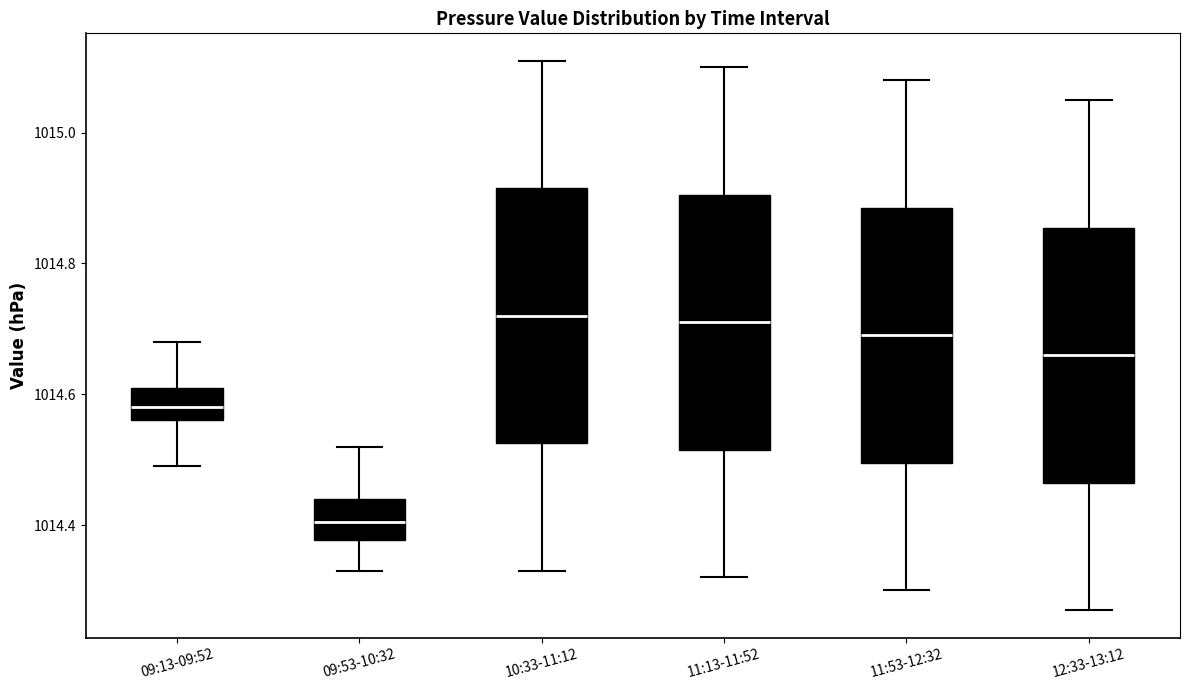

Reading left to right, read every box against the y-axis: the position of its median line, the range the box covers, and the ends of its whiskers. The values are not printed on the chart, so give them approximately, as read against the axis.

09:13-09:52: median 1014.58, box 1014.56 to 1014.62, whiskers 1014.50 to 1014.68
09:53-10:32: median 1014.40, box 1014.38 to 1014.44, whiskers 1014.34 to 1014.52
10:33-11:12: median 1014.72, box 1014.52 to 1014.92, whiskers 1014.34 to 1015.12
11:13-11:52: median 1014.72, box 1014.52 to 1014.90, whiskers 1014.32 to 1015.10
11:53-12:32: median 1014.70, box 1014.50 to 1014.88, whiskers 1014.30 to 1015.08
12:33-13:12: median 1014.66, box 1014.46 to 1014.86, whiskers 1014.28 to 1015.06